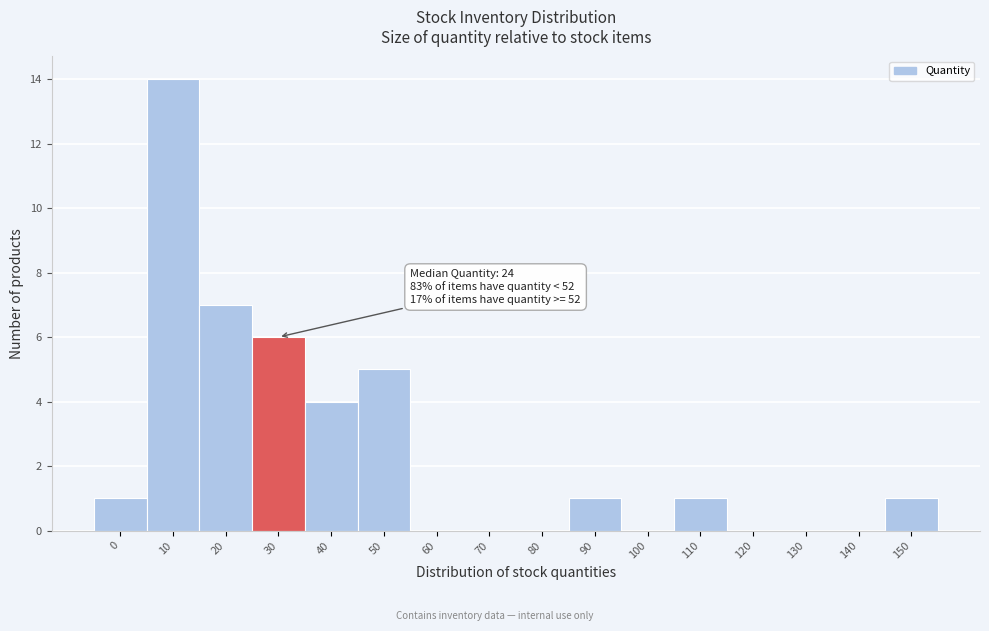

Reading left to right, transcribe all the data shown in this chart.

0=1	10=14	20=7	30=6	40=4	50=5	60=0	70=0	80=0	90=1	100=0	110=1	120=0	130=0	140=0	150=1